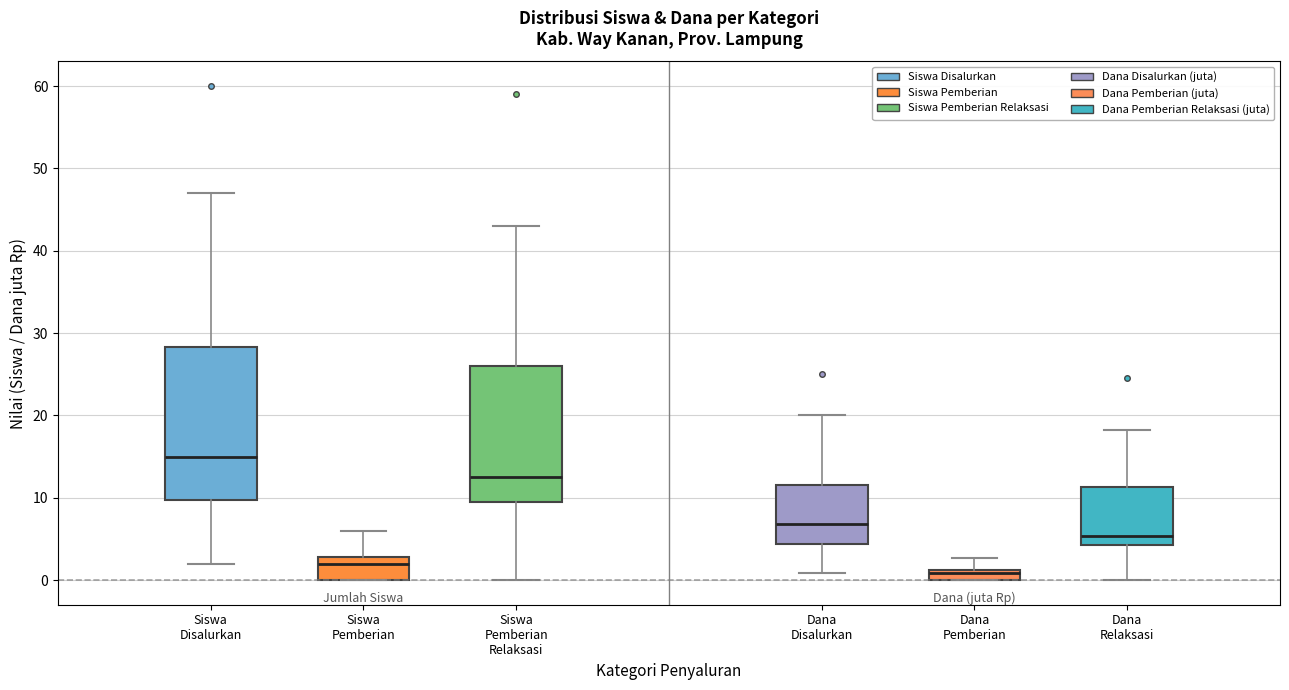

Which box has the lowest median line?

Dana Pemberian